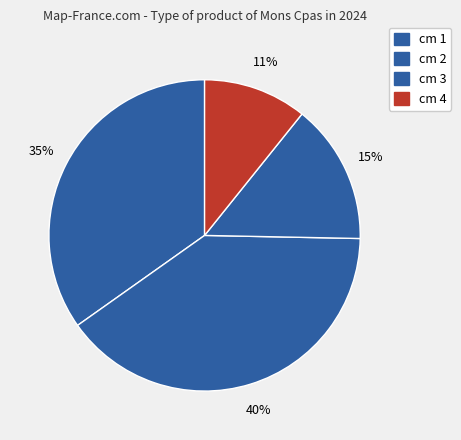

To the nearest percent, what is the average slice percentage?

25%